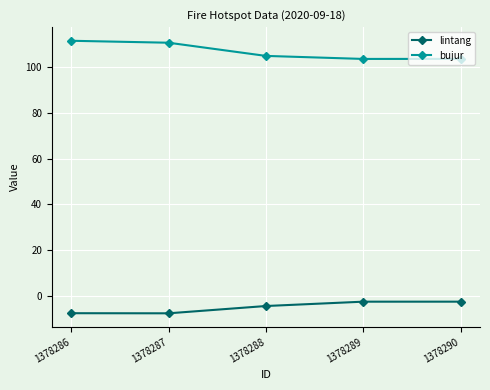

Which series has the widest spread of values?

bujur